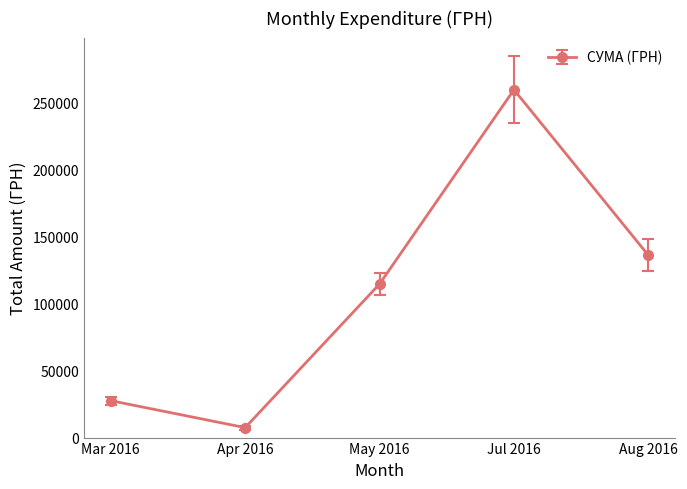

Which category has the lowest value across all series?

Apr 2016